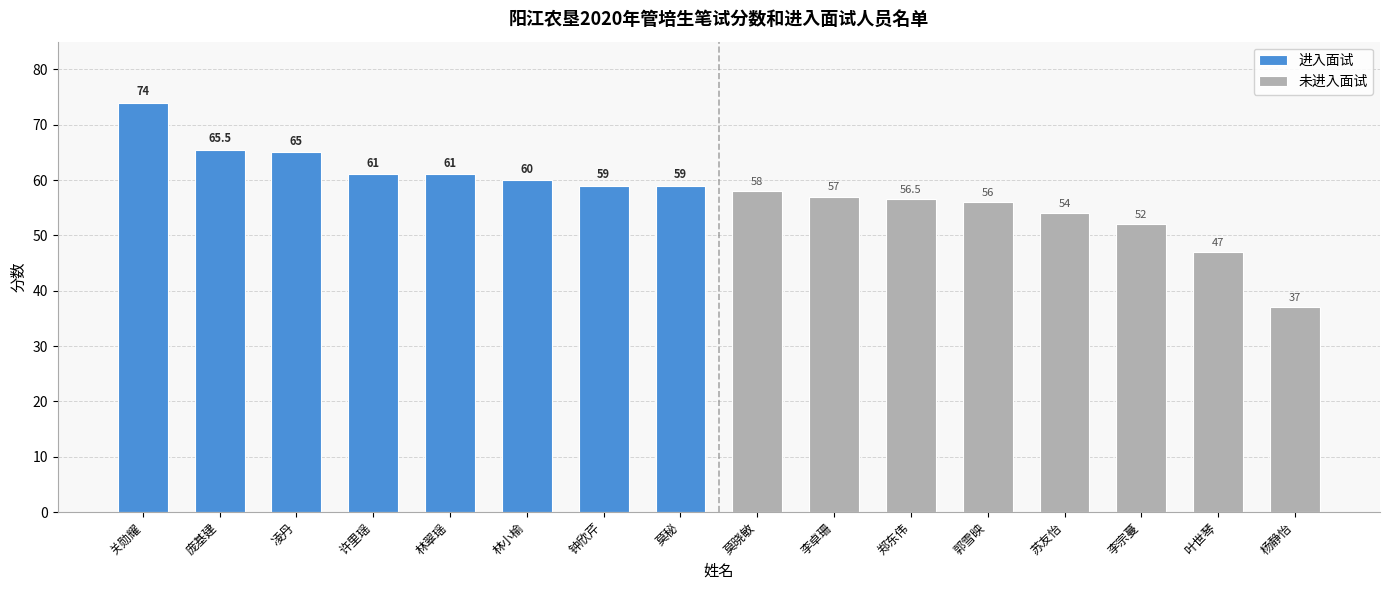

What is the highest value of the 未进入面试 series?

58.0